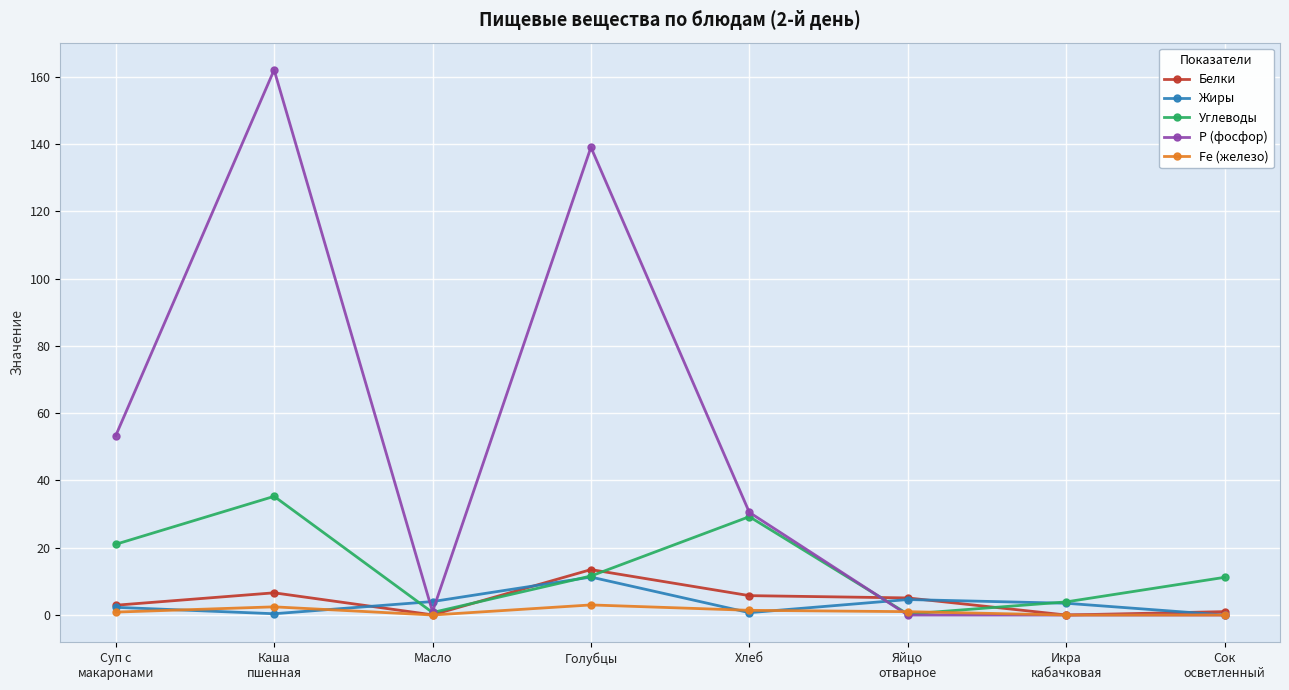

Where does the Белки series first go above 5?

Каша
пшенная